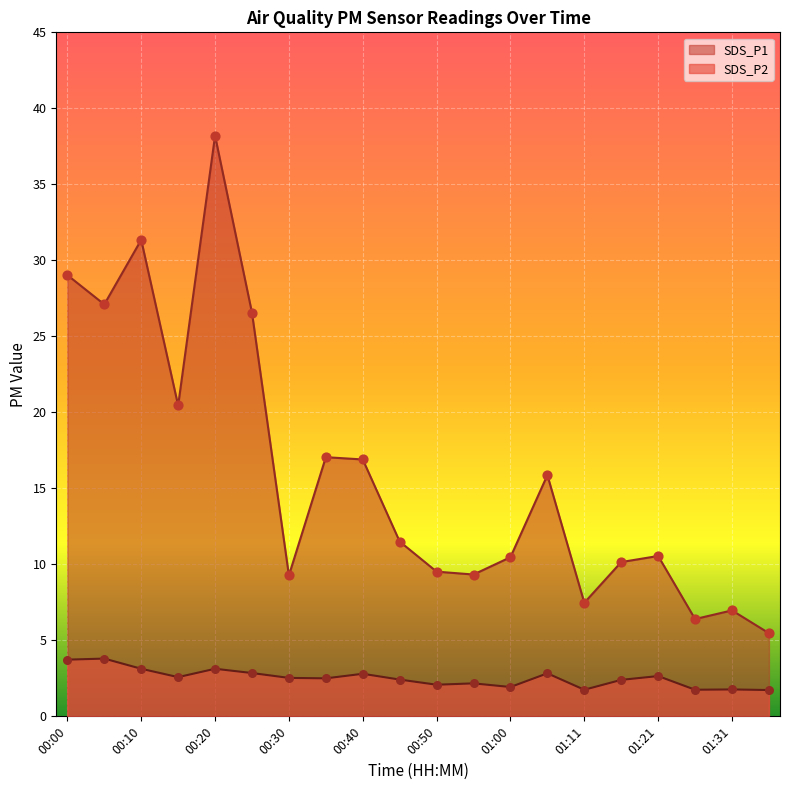

What are all the series names shown in the legend?

SDS_P1, SDS_P2